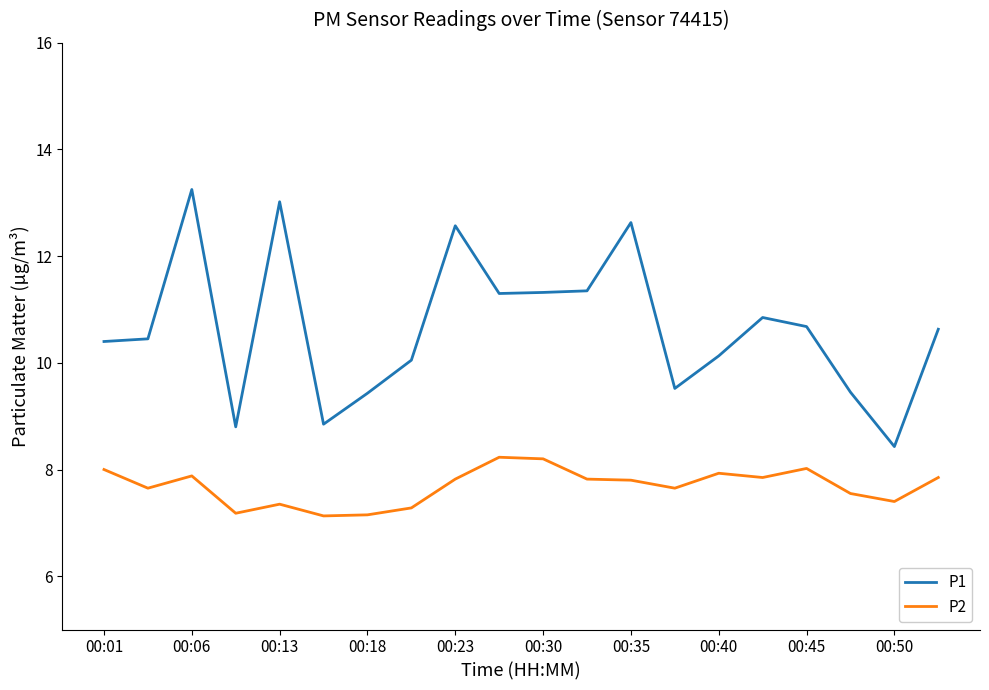

What is the lowest value of the P1 series?

8.4